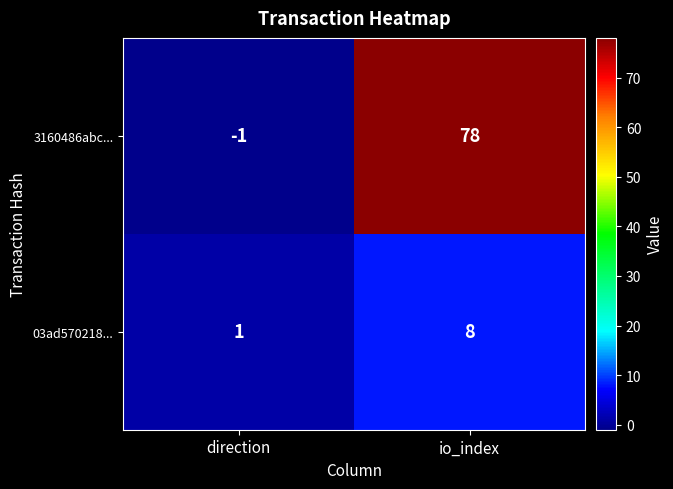

Is it true that 3160486abc... equals 78 at io_index?

True